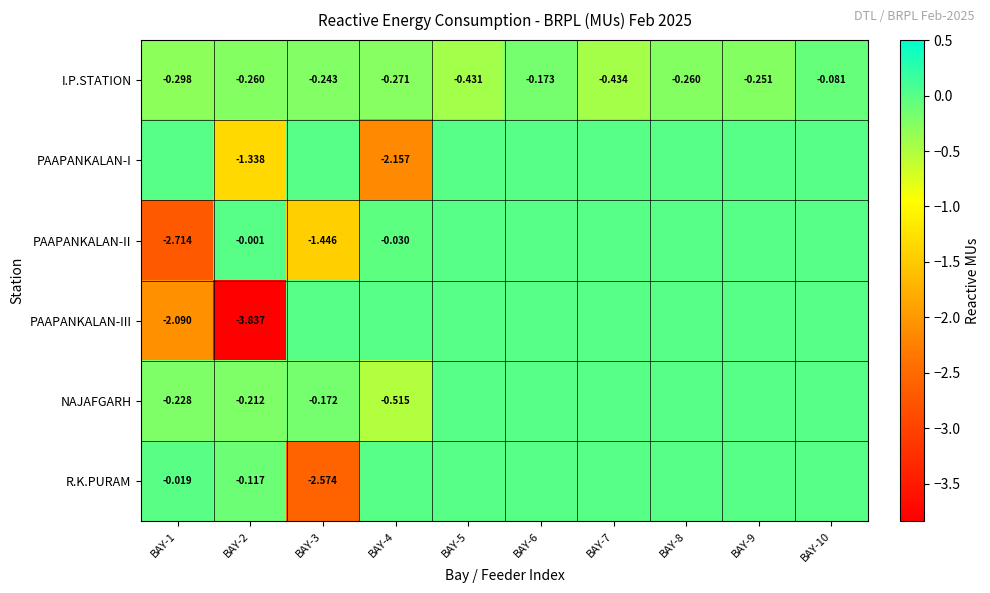

The PAAPANKALAN-III series shows 1.3 at BAY-6. True or false?

False